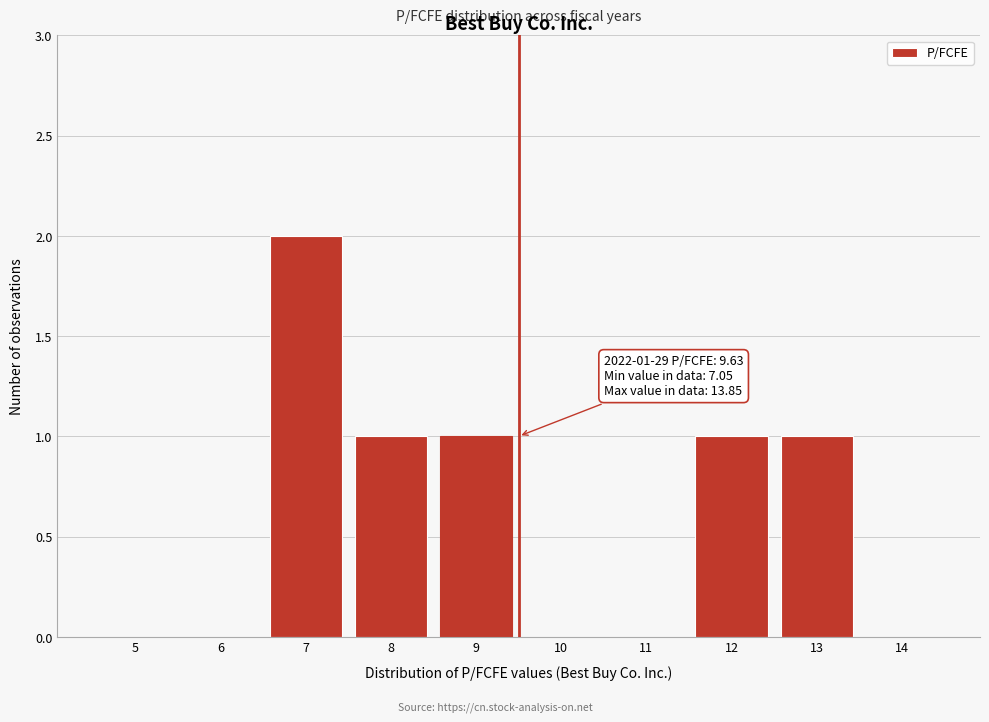

Reading left to right, transcribe all the data shown in this chart.

5=0	6=0	7=2	8=1	9=1	10=0	11=0	12=1	13=1	14=0